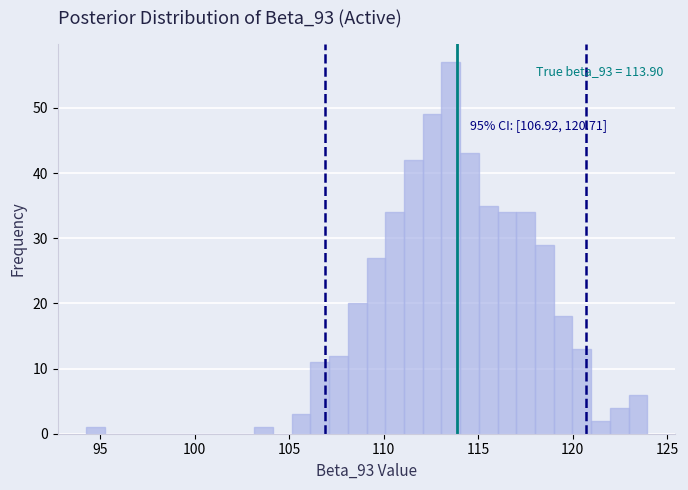

Read against the x-axis, roughly where is the centre of the tallest bar?

113.5